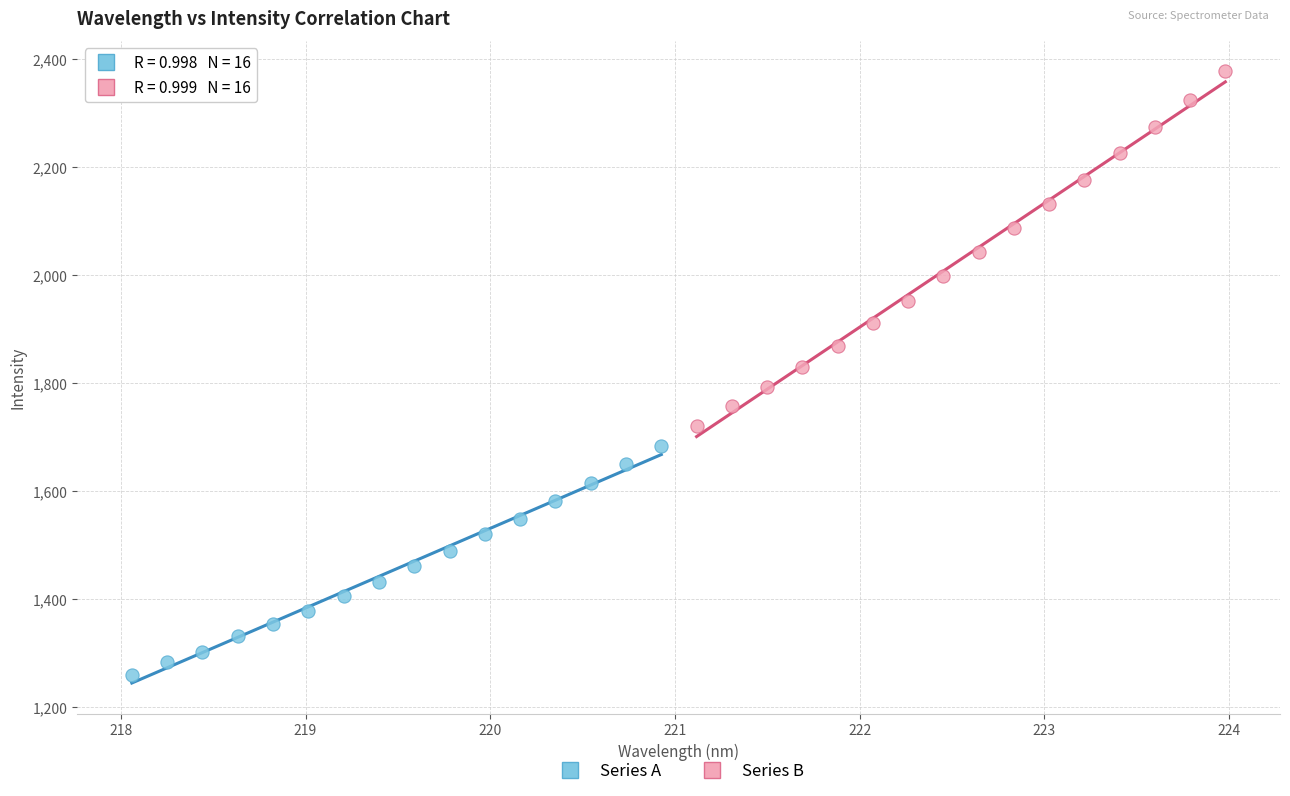

Which series contains the highest Y value?

Series B